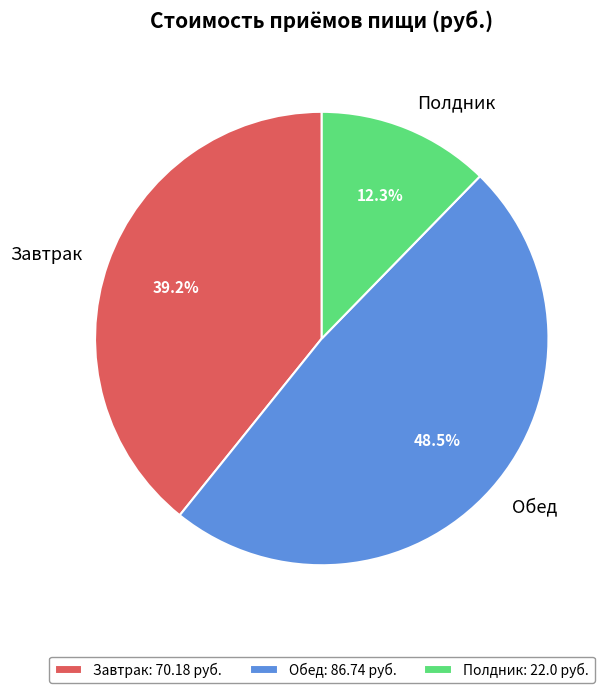

What is the ratio of the value at Обед: 86.74 руб. to the value at Завтрак: 70.18 руб.?

1.2